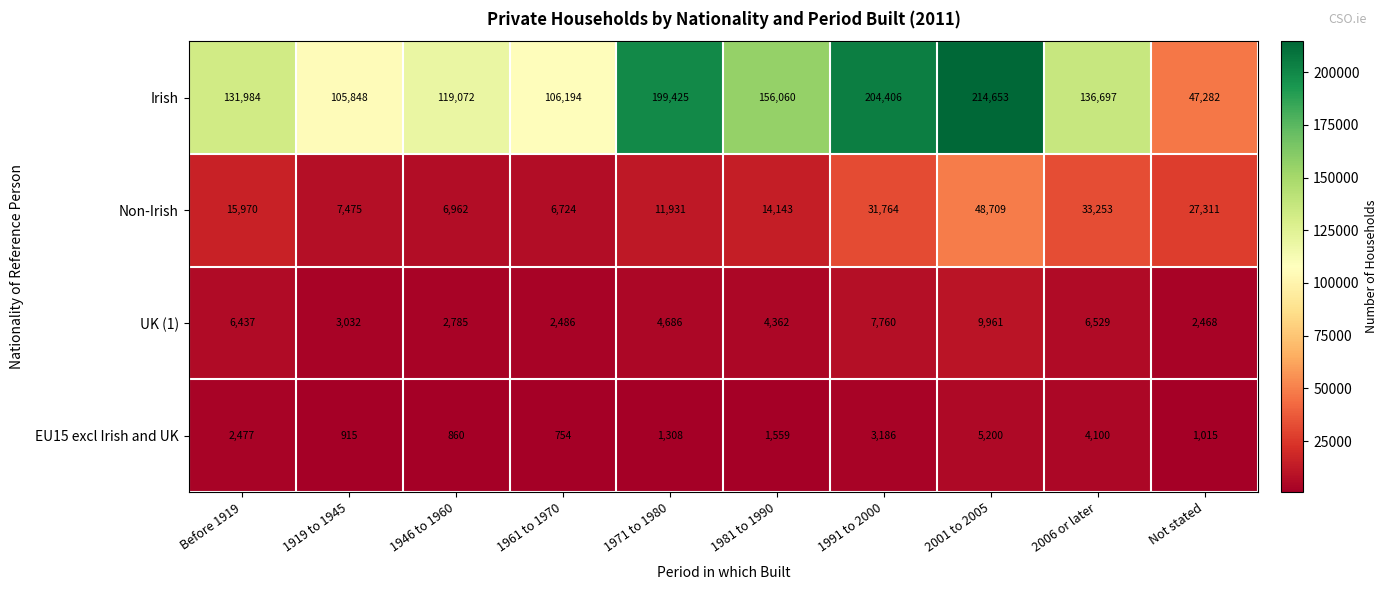

What is the maximum value shown in the chart?

214653